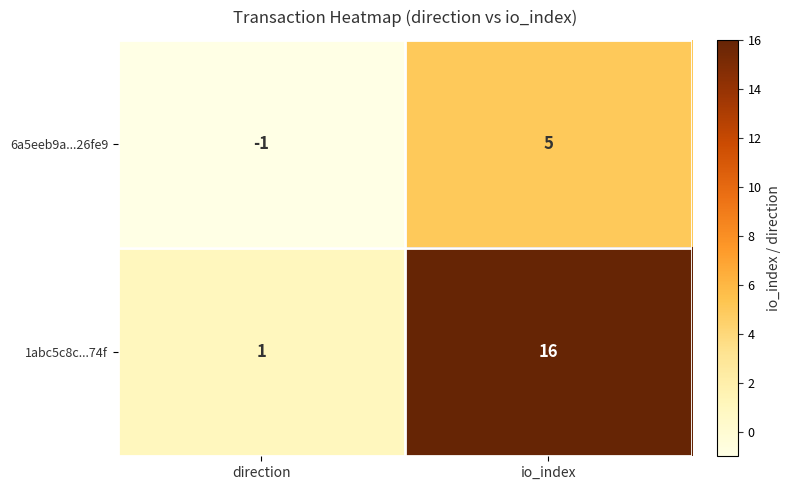

The 1abc5c8c...74f series shows 1 at direction. True or false?

True